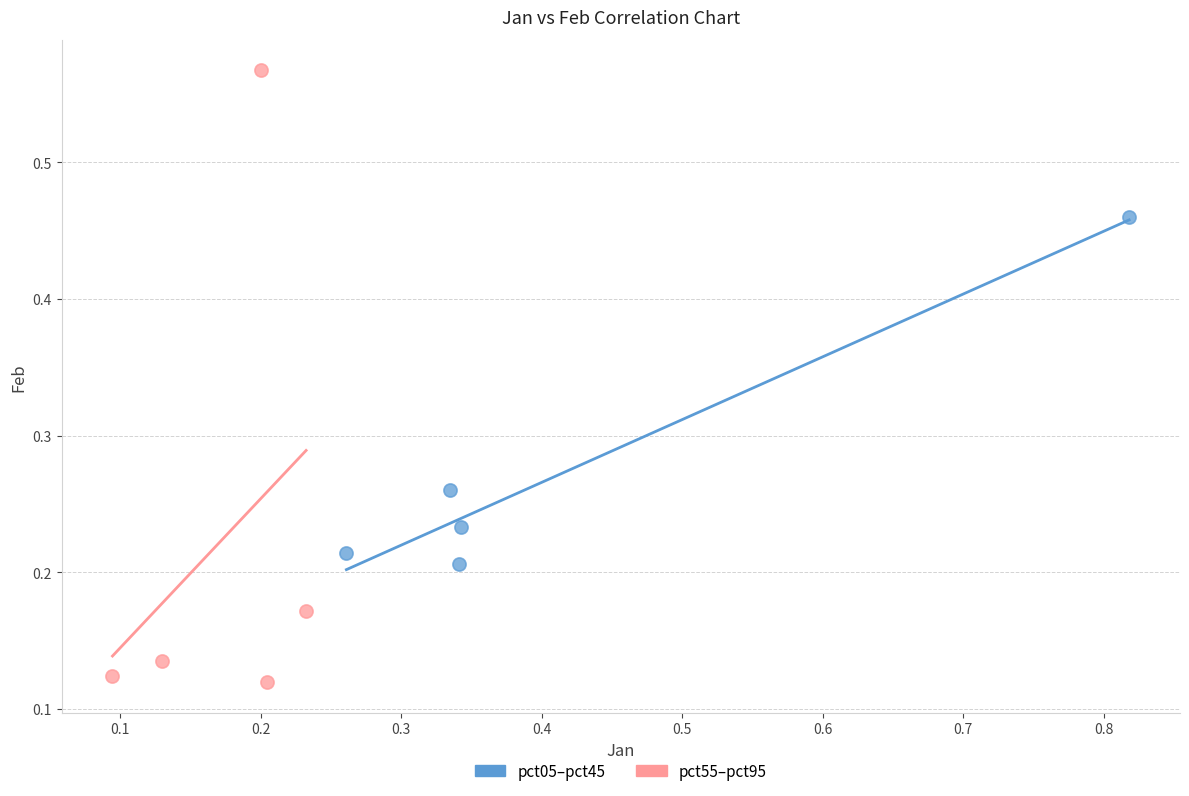

Which series reaches the minimum Y coordinate?

pct55–pct95